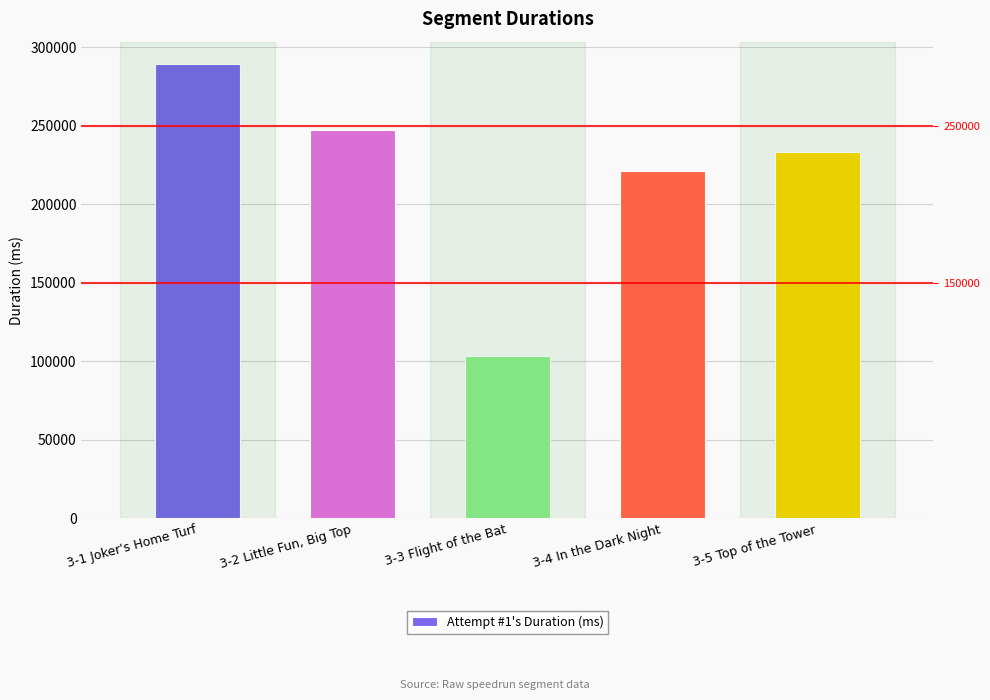

How many bars are there in total?

5